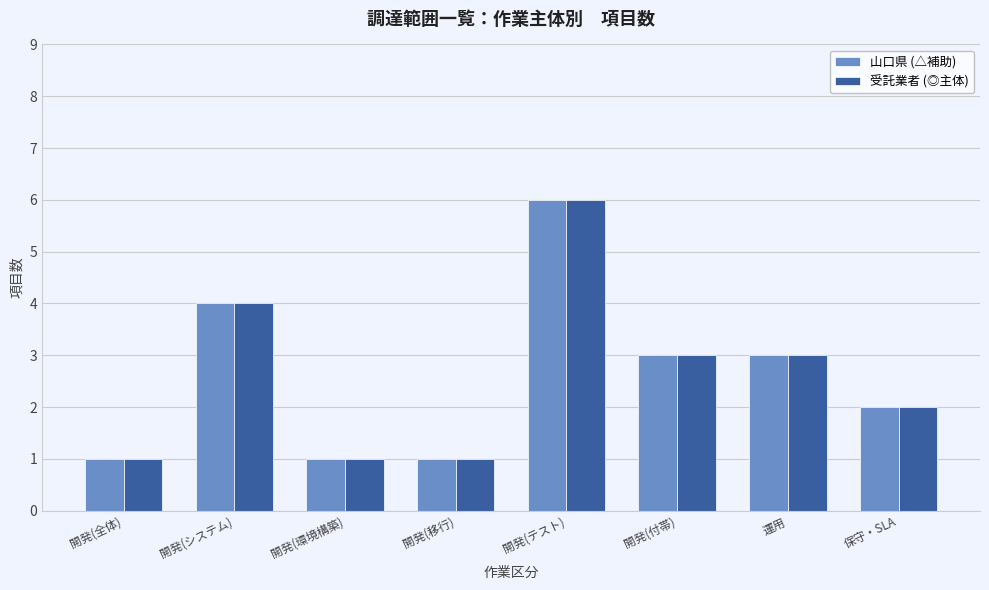

What value does the 受託業者 (◎主体) series have at 開発(付帯)?

3